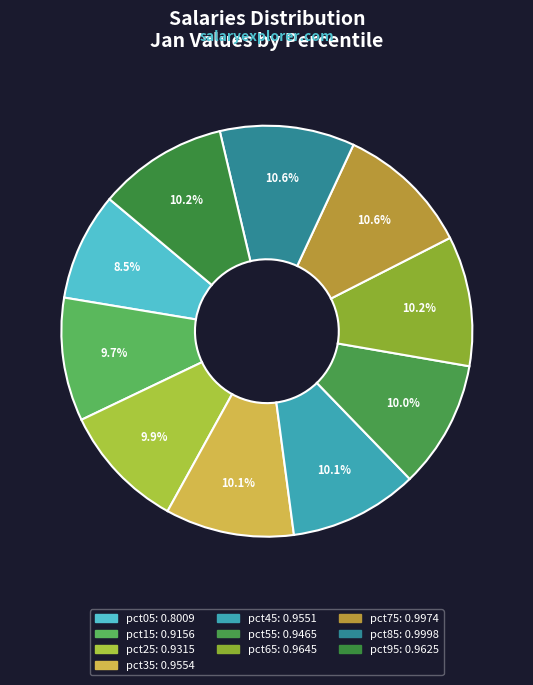

How many segments does this pie chart have?

10